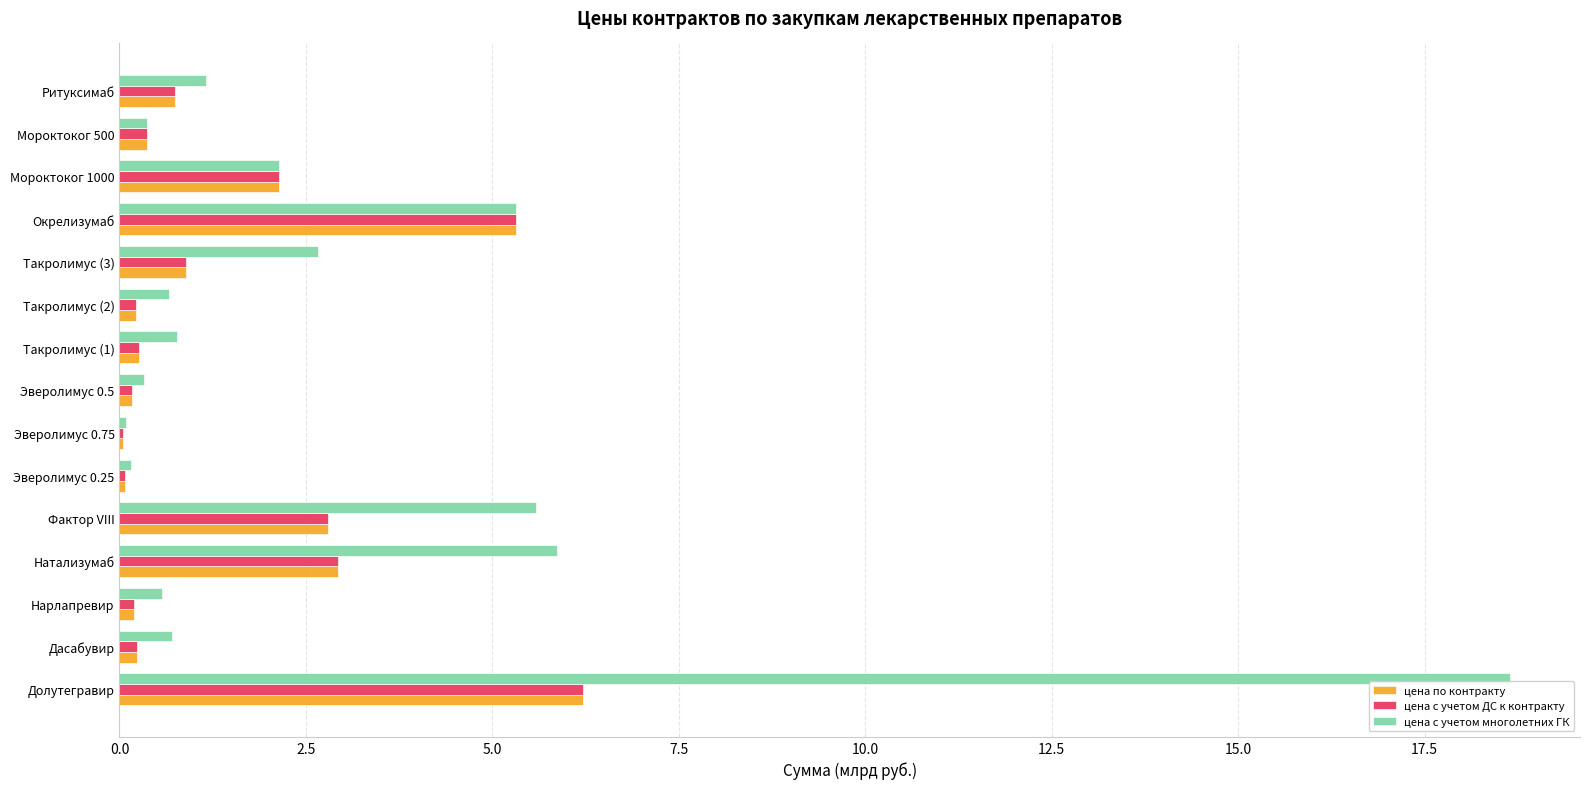

What is the highest value of the цена с учетом многолетних ГК series?

18.7